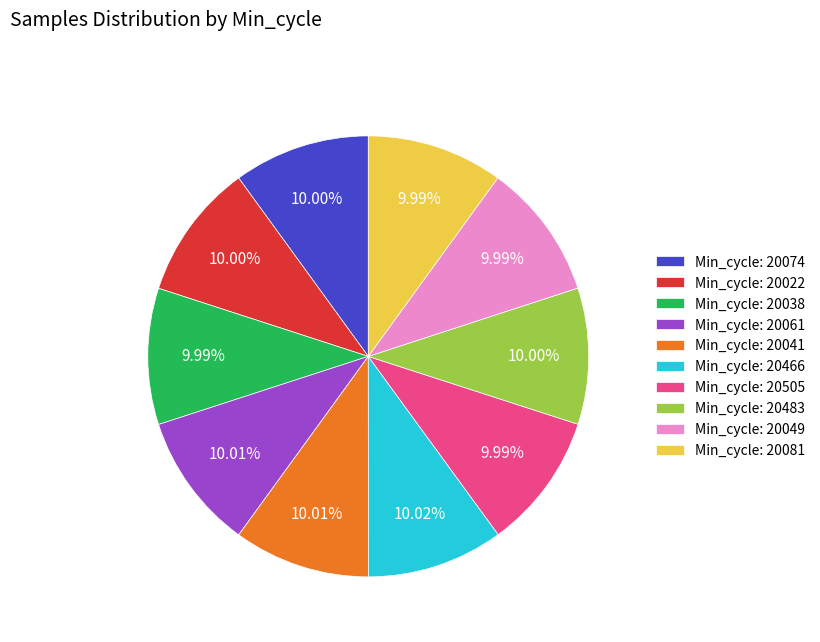

Does Min_cycle: 20081 account for over 50% of the chart?

No